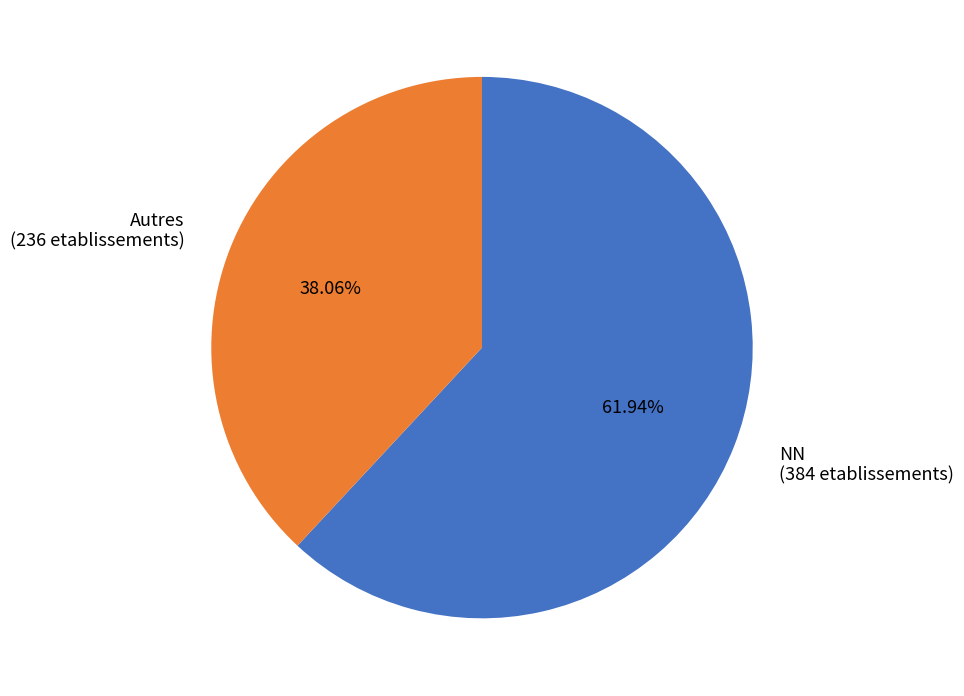

Does any single category account for the majority?

Yes